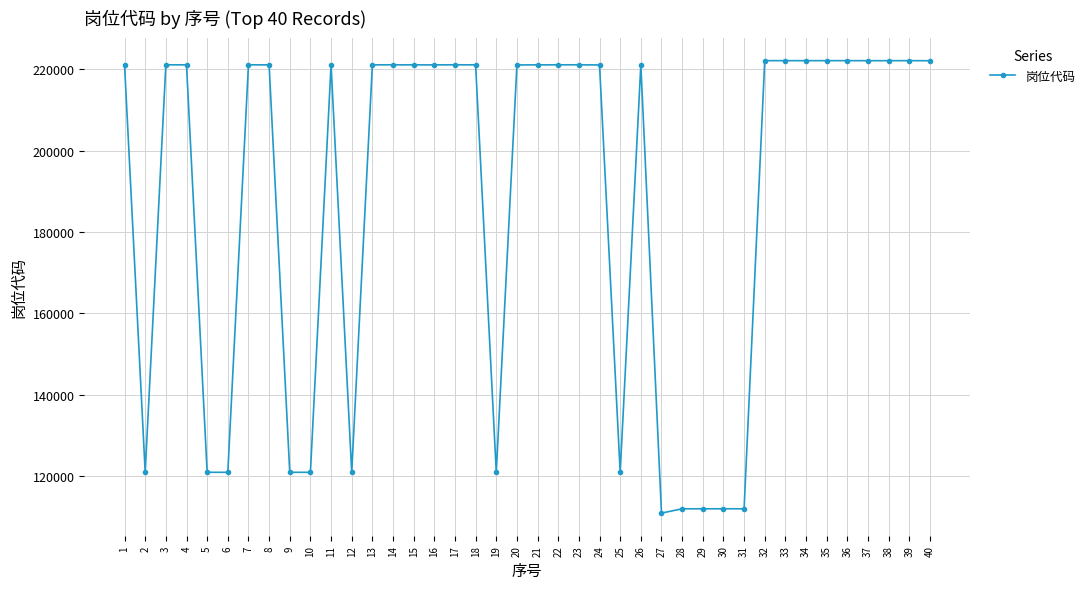

The value at 23 is 78547. True or false?

False